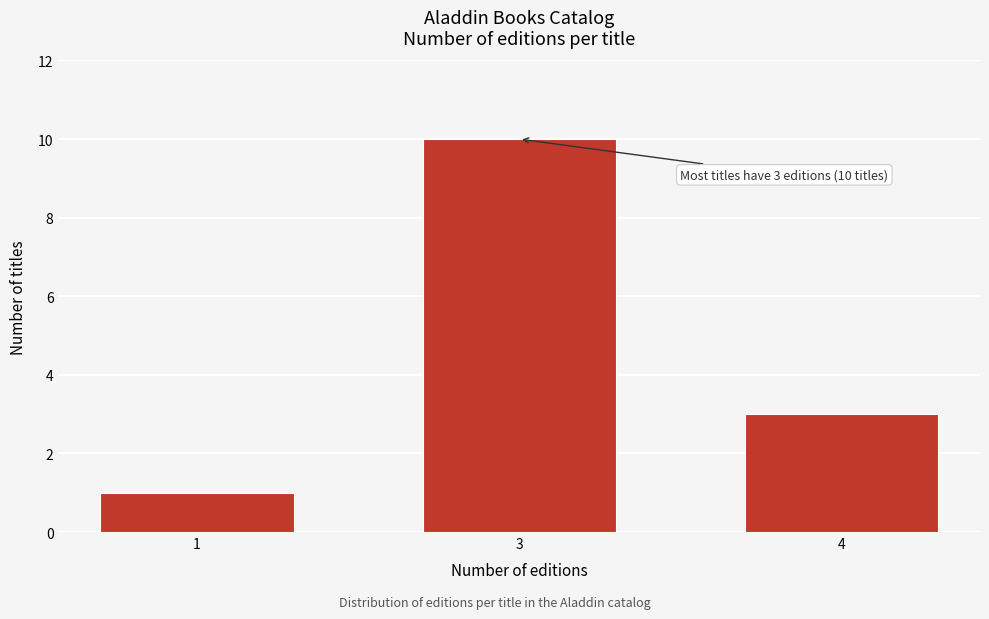

Reading right to left, extract all data points from this chart.

3	10	1